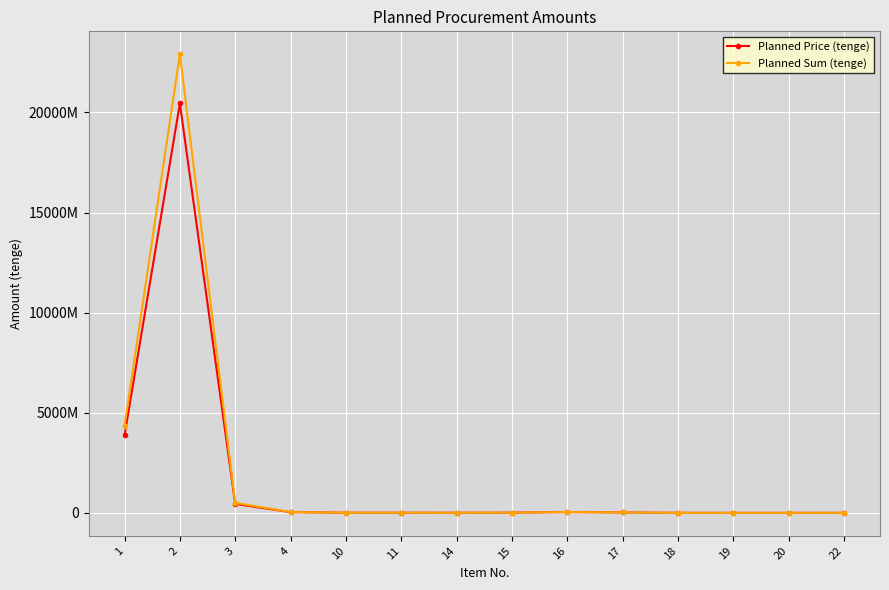

Does the chart have visible grid lines?

Yes